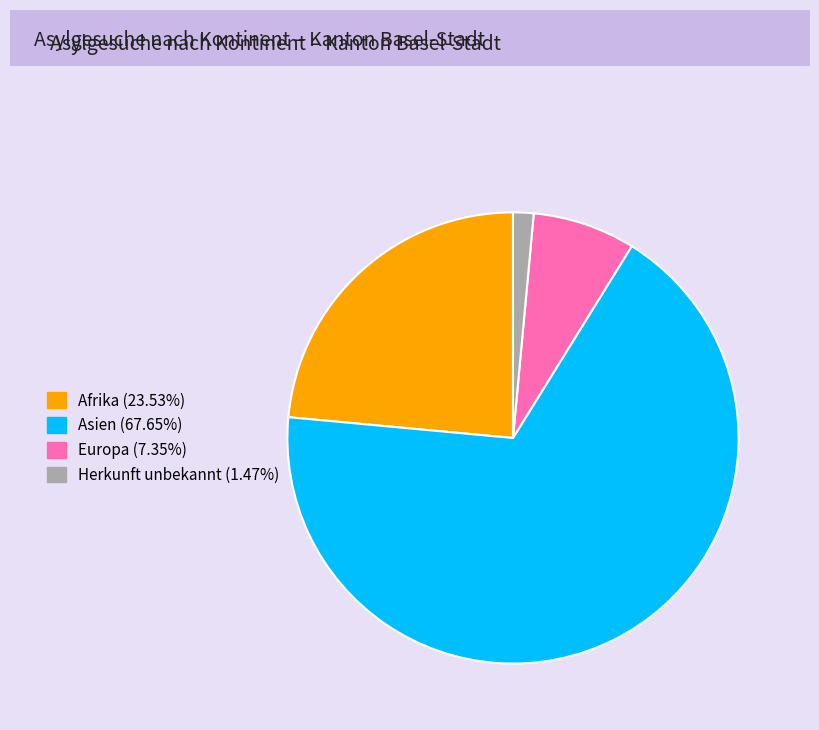

Does any single category account for the majority?

Yes